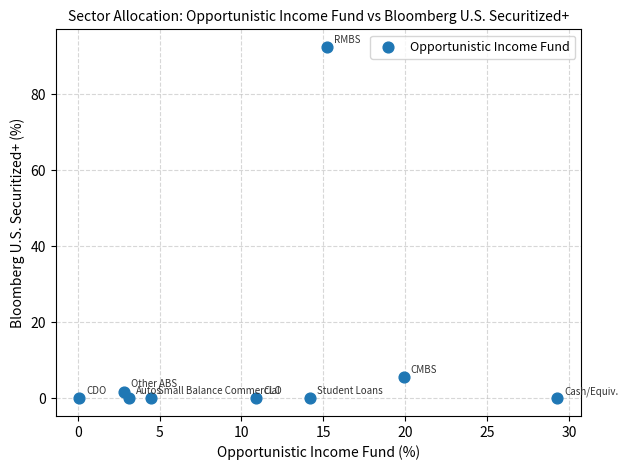

What Y value in the scatter plot is closest to 46?

5.7